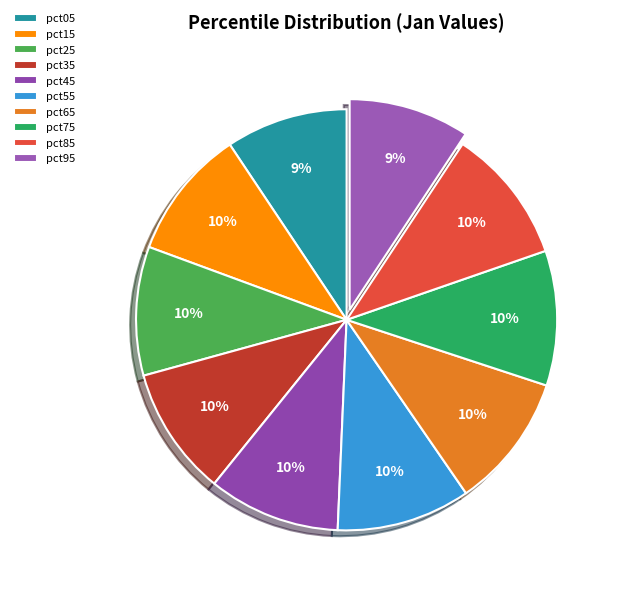

Count the number of slices in the pie.

10